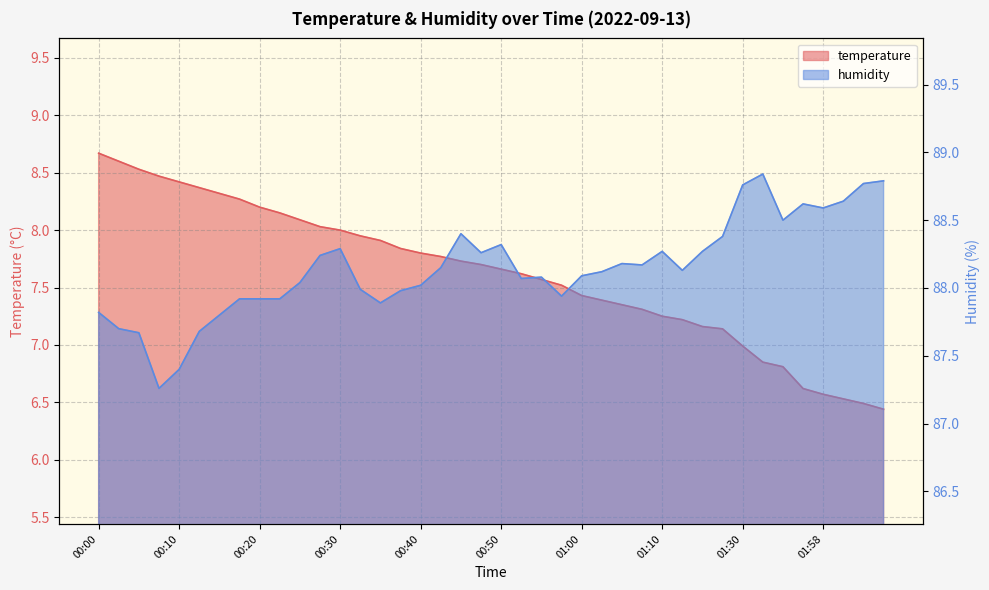

What position from the right is 01:18?

9